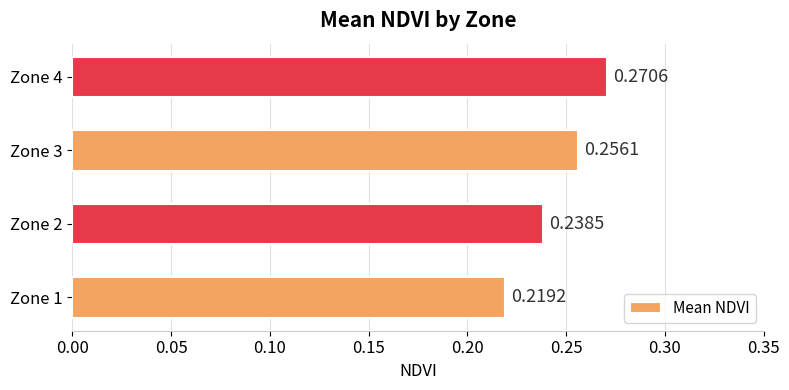

How many bars are there in total?

4